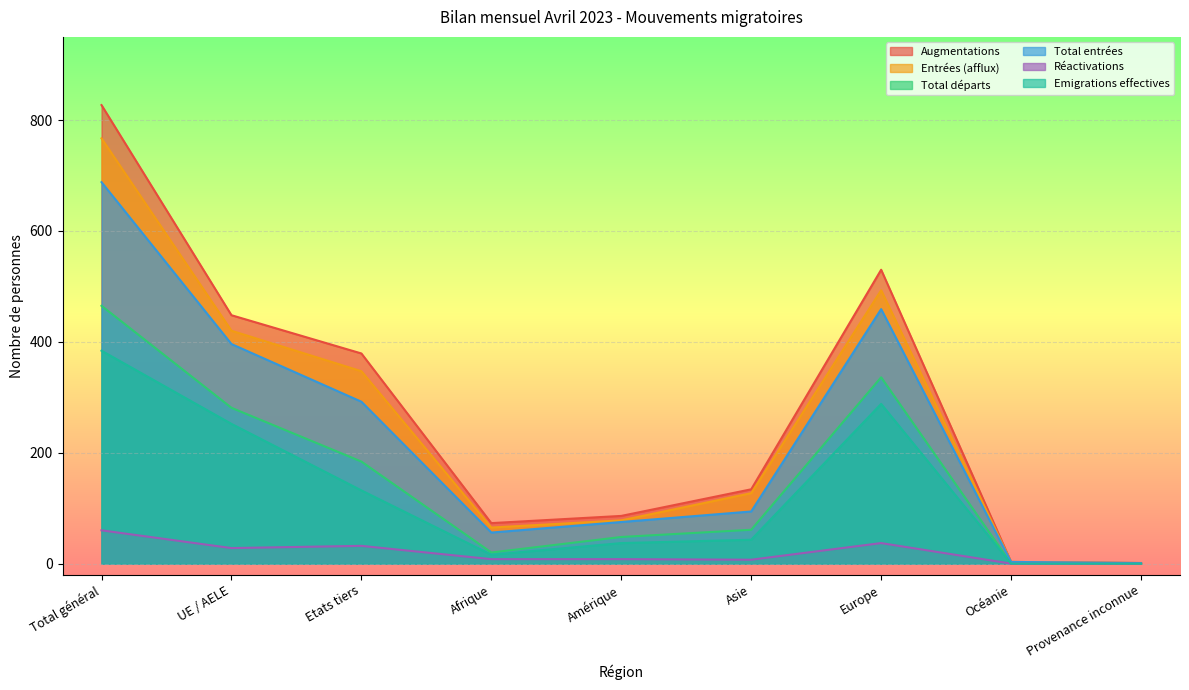

The value of Emigrations effectives at Etats tiers is 132. True or false?

True